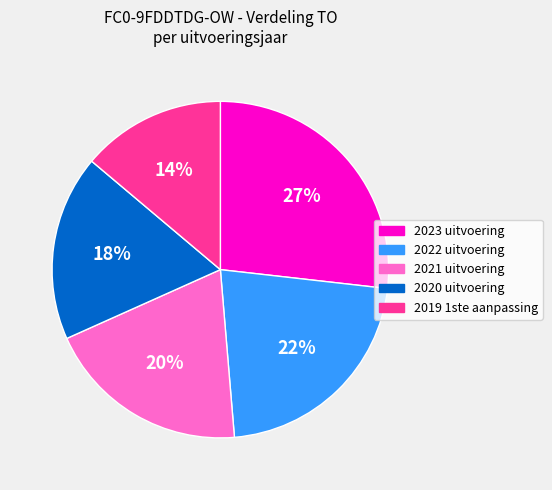

Does 2019 1ste aanpassing represent more than half of the total?

No